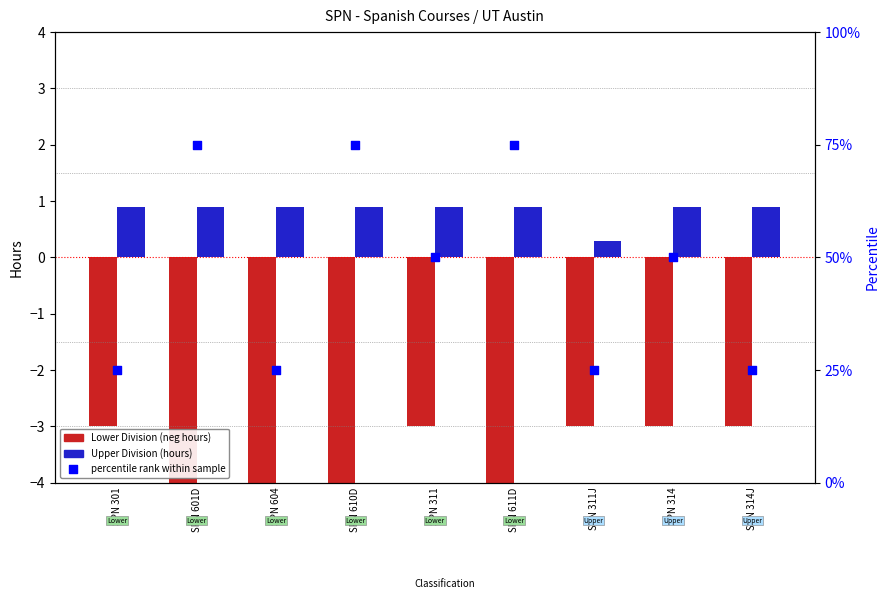

Which series contains the highest Y value?

Hours percentile